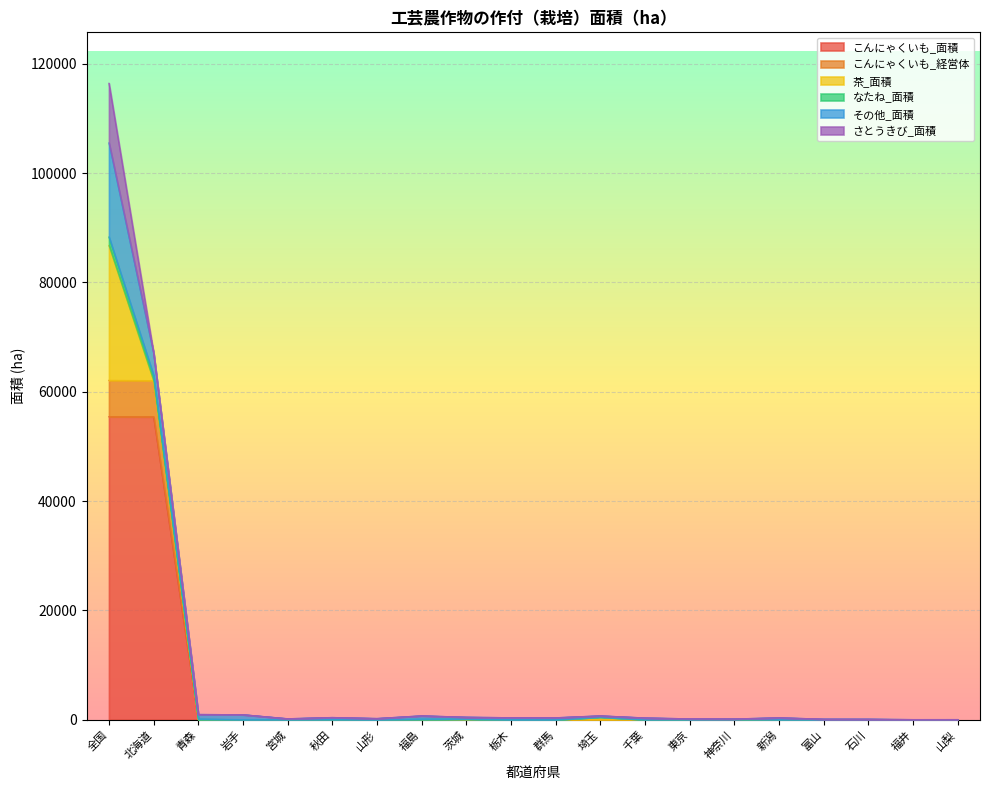

True or false: こんにゃくいも_面積 has a value of 0 at 岩手.

True